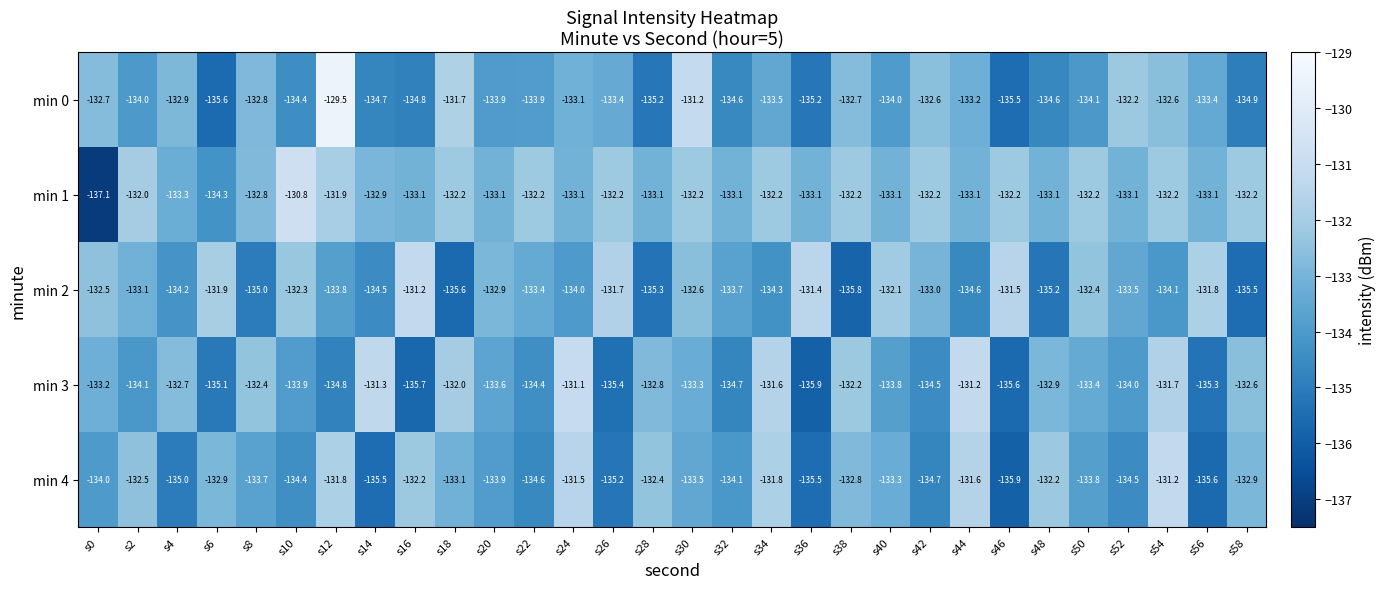

Where does the min 3 series first go above -133?

s4